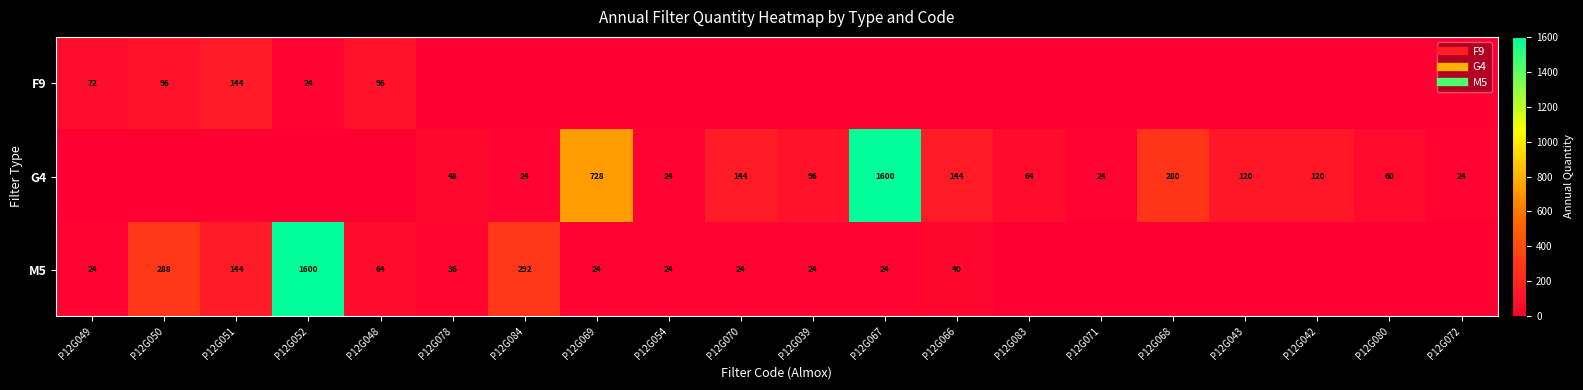

What is the average value of the G4 series?

175